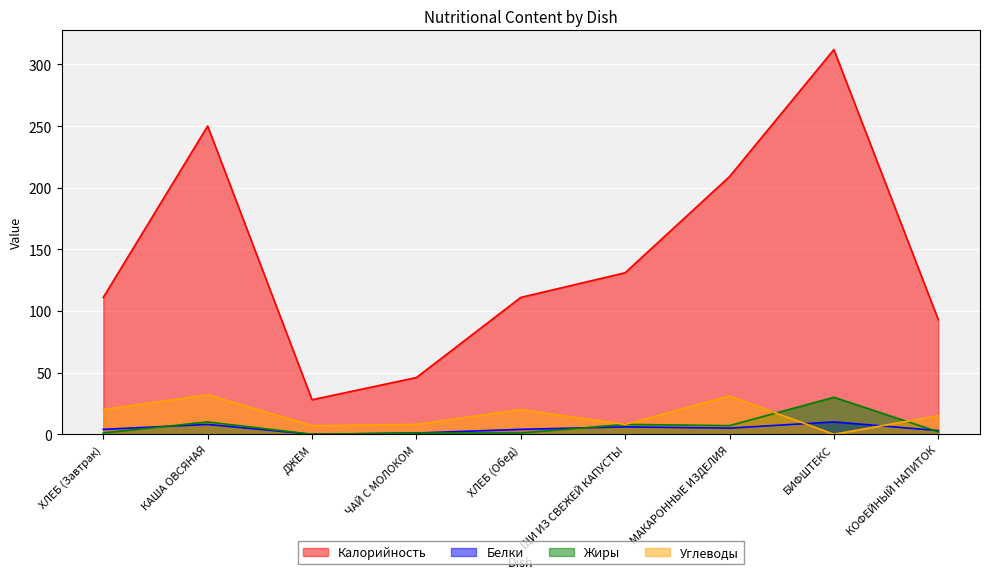

How many series are shown in this chart?

4